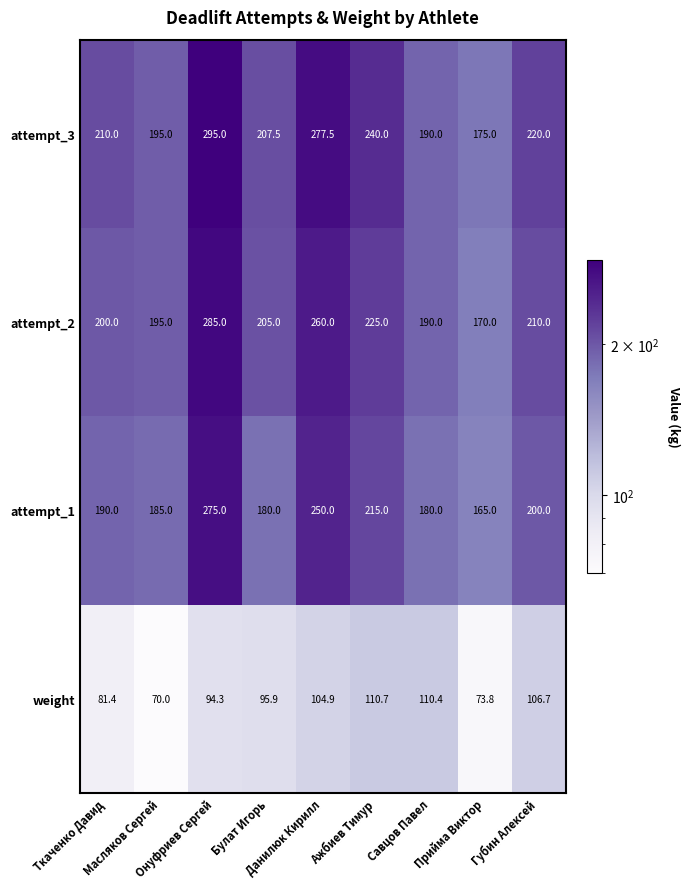

What is the minimum value shown in the chart?

70.0